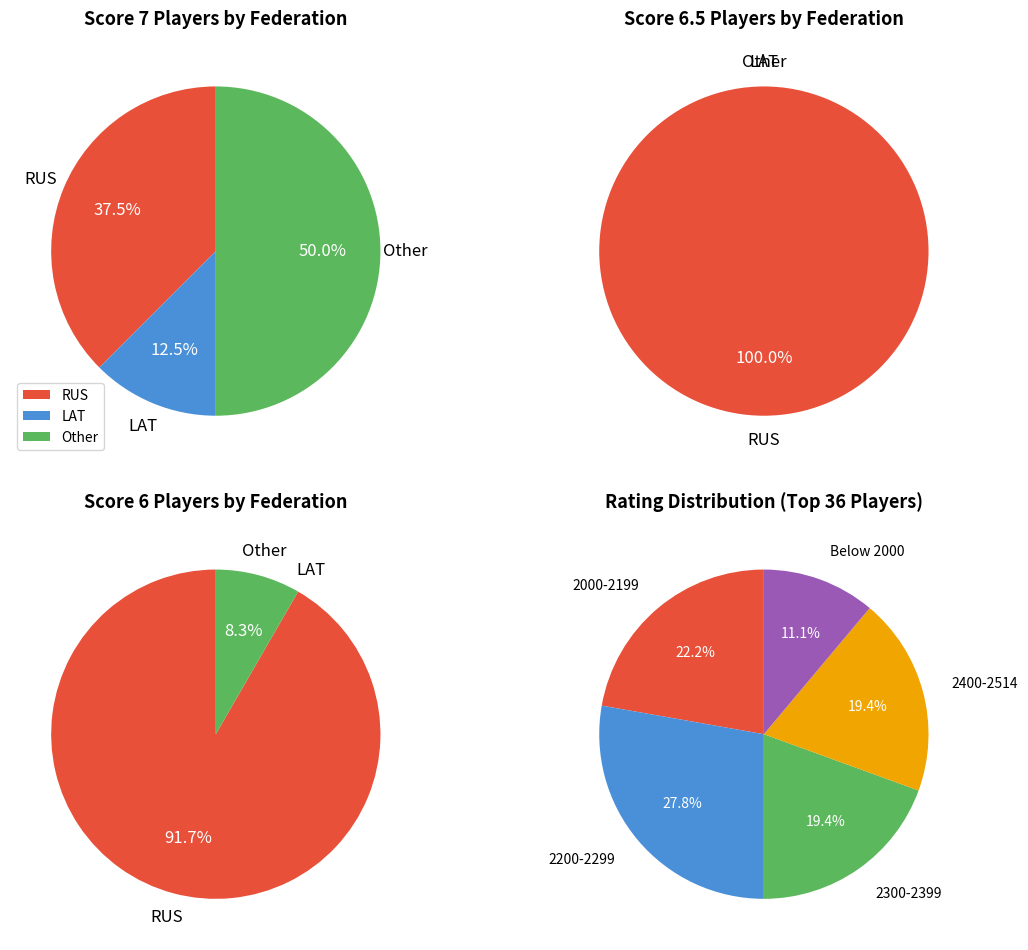

To the nearest percent, what portion does RUS represent?

54%